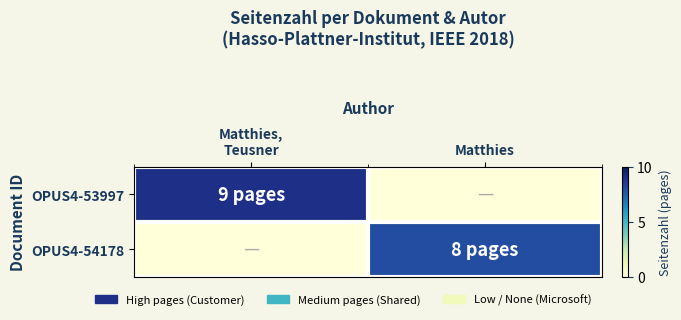

Reading right to left, extract all data points from this chart.

OPUS4-53997: Matthies=0	Matthies,
Teusner=9
OPUS4-54178: Matthies=8	Matthies,
Teusner=0